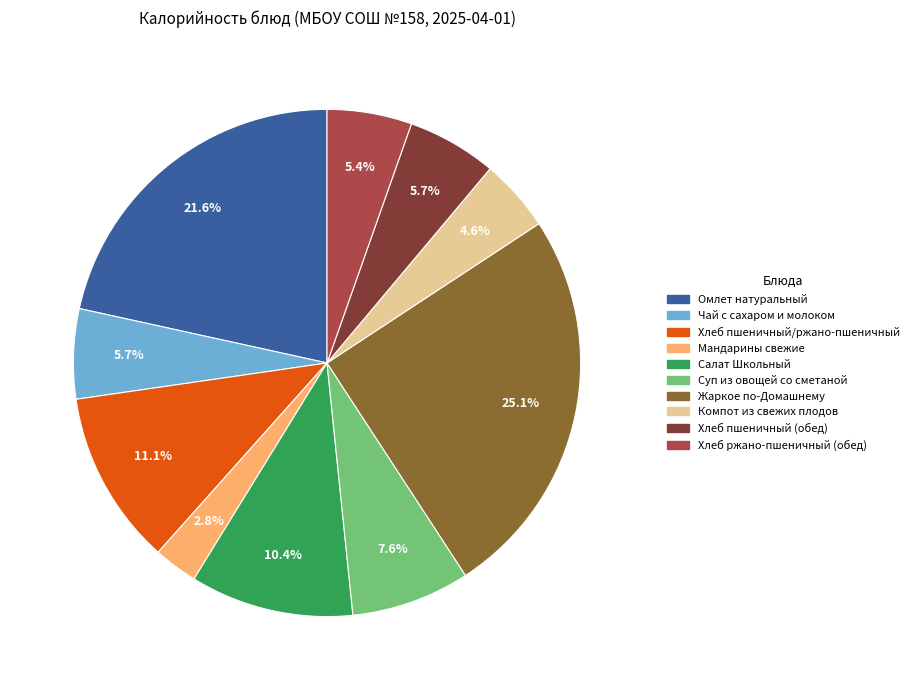

To the nearest percent, what portion does Жаркое по-Домашнему represent?

25%